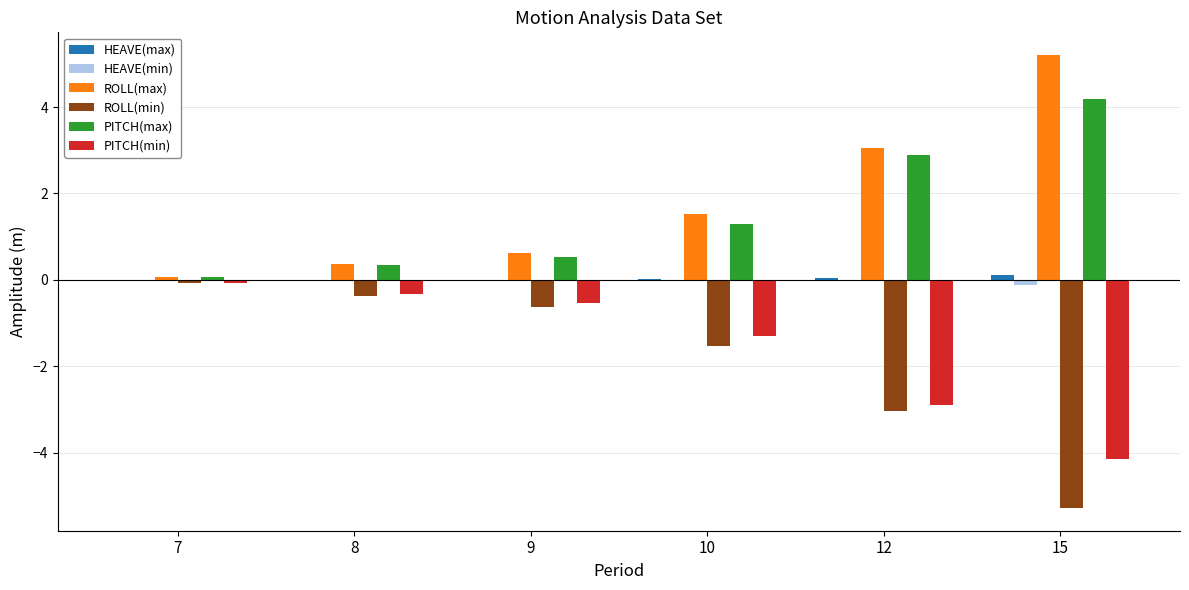

Which category has the highest value in the ROLL(min) series?

7